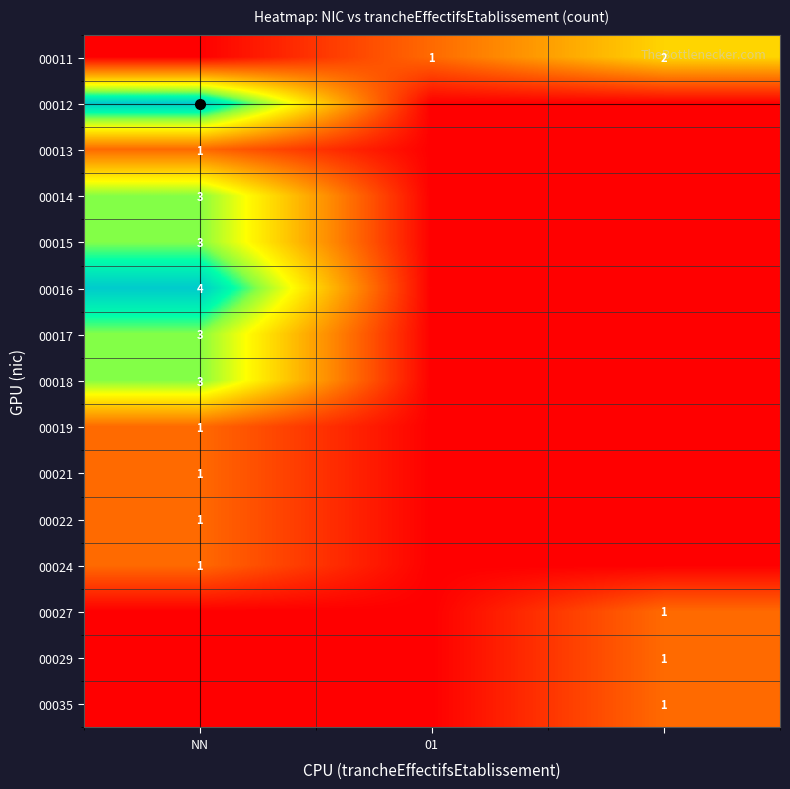

The value of 00015 at NN is 3. True or false?

True